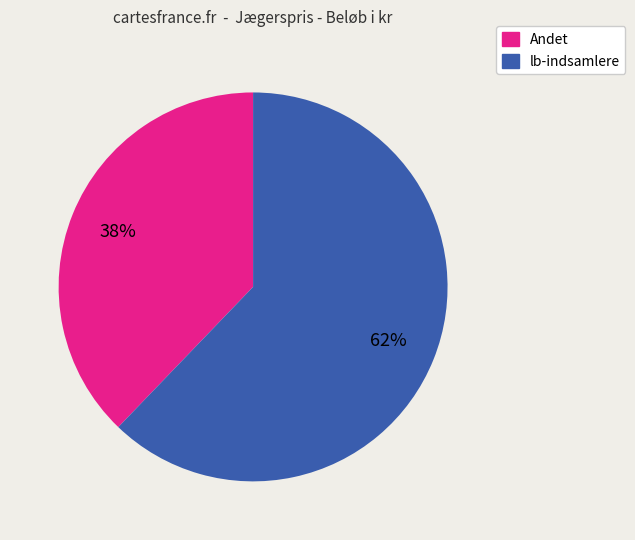

Is there a majority slice in this chart?

Yes